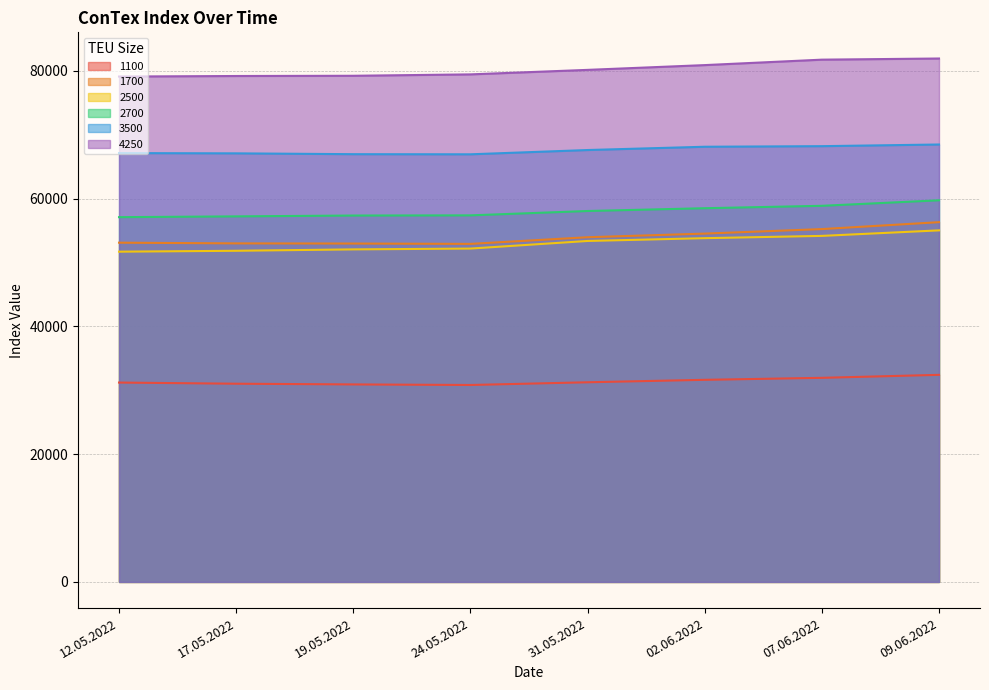

Is it true that 4250 equals 117022 at 09.06.2022?

False